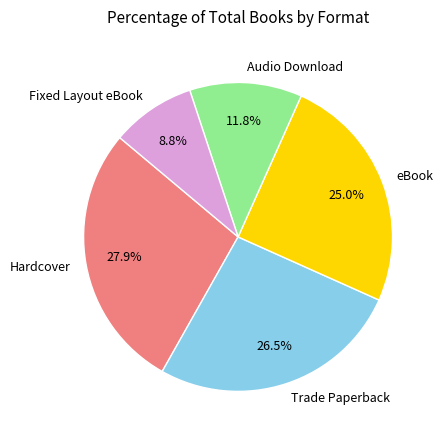

What percentage is the Audio Download slice, to the nearest percent?

12%